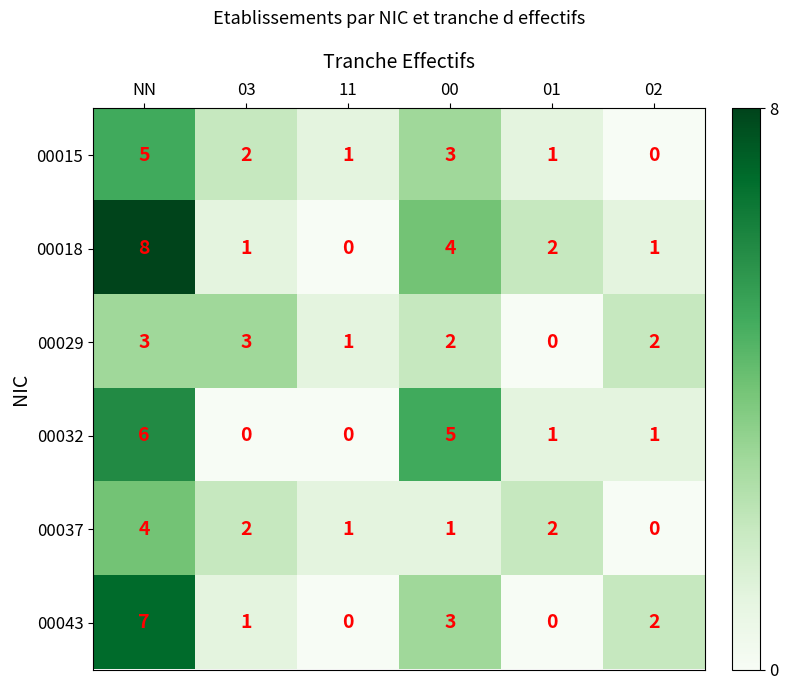

How many positive values does the 00015 series have?

5